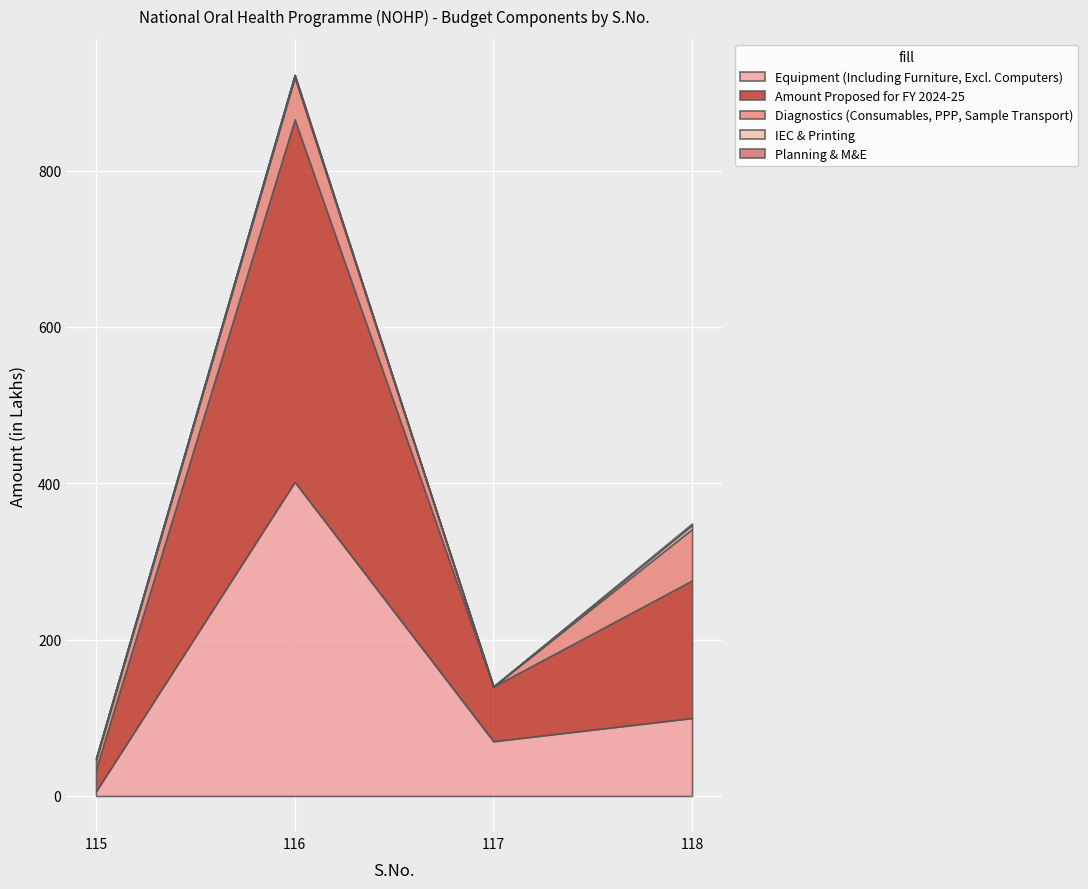

At which category is the sum across all series the highest?

116